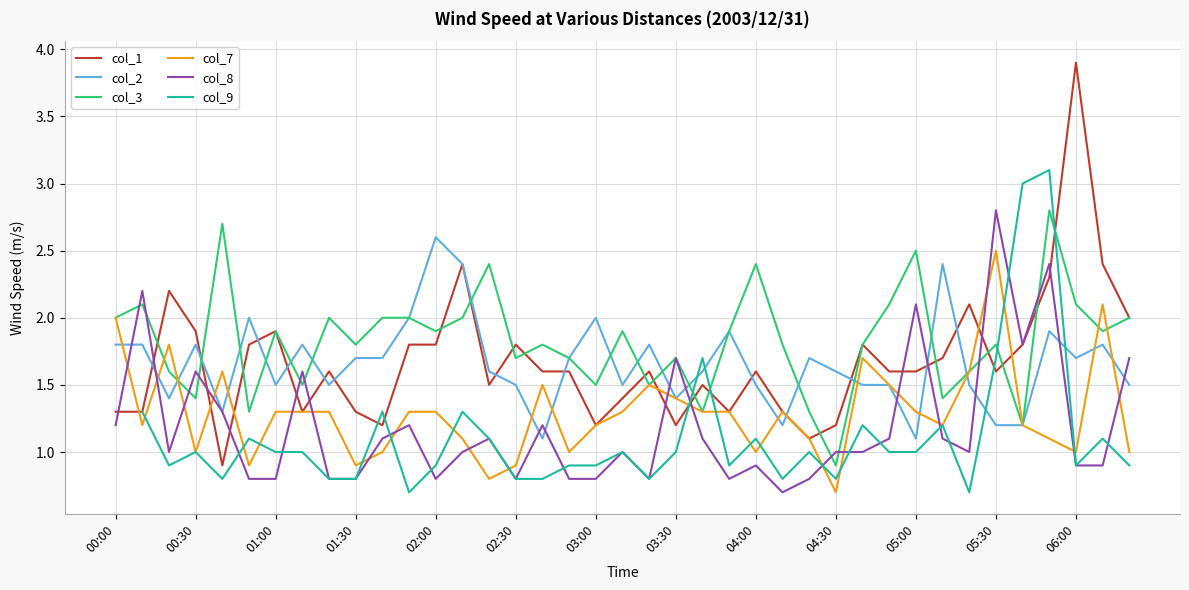

The value of col_2 at 04:30 is 0.9. True or false?

False